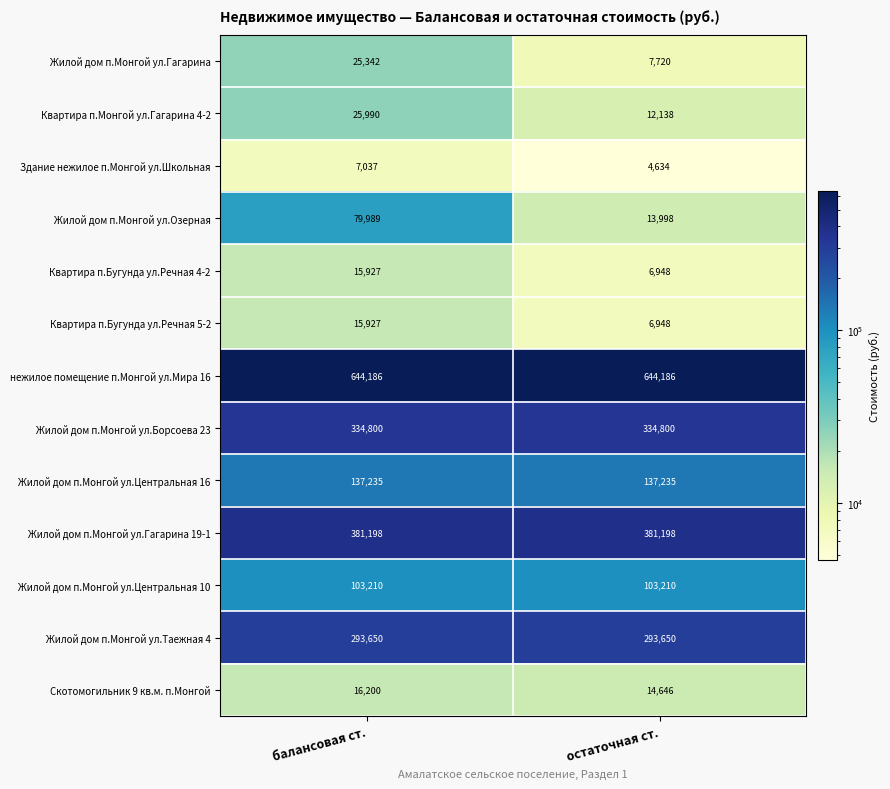

At which category does the chart reach its minimum across all series?

остаточная ст.